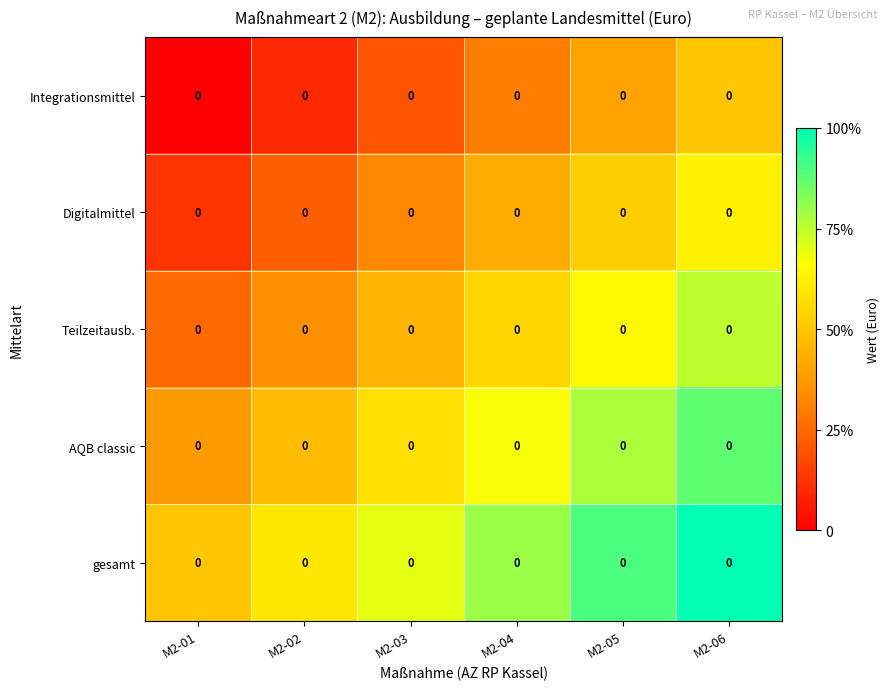

Rank the series at M2-02 from highest to lowest value.

gesamt, AQB classic, Teilzeitausb., Digitalmittel, Integrationsmittel